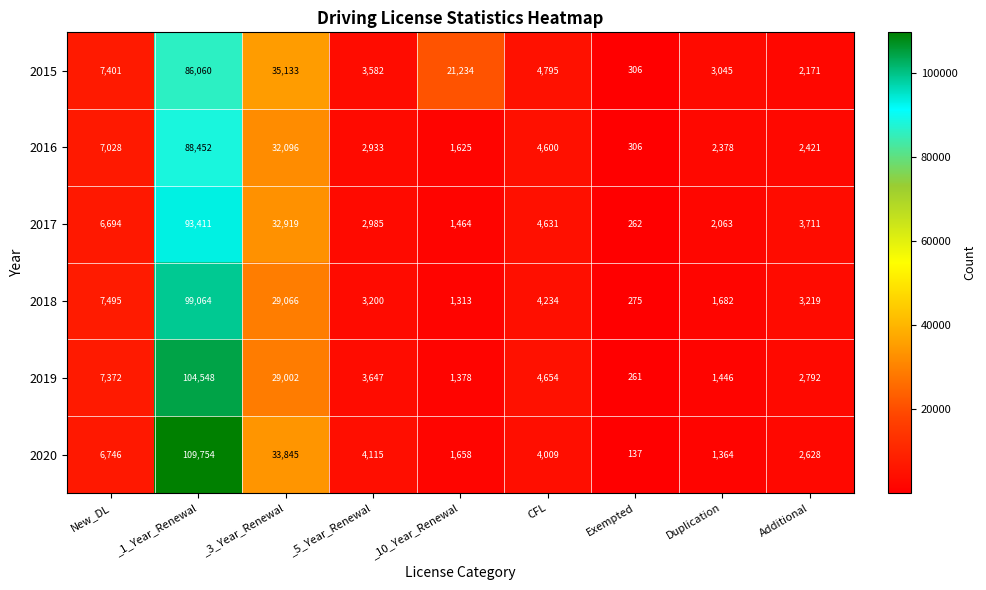

At CFL, list the series in order from smallest to largest.

2020, 2018, 2016, 2017, 2019, 2015